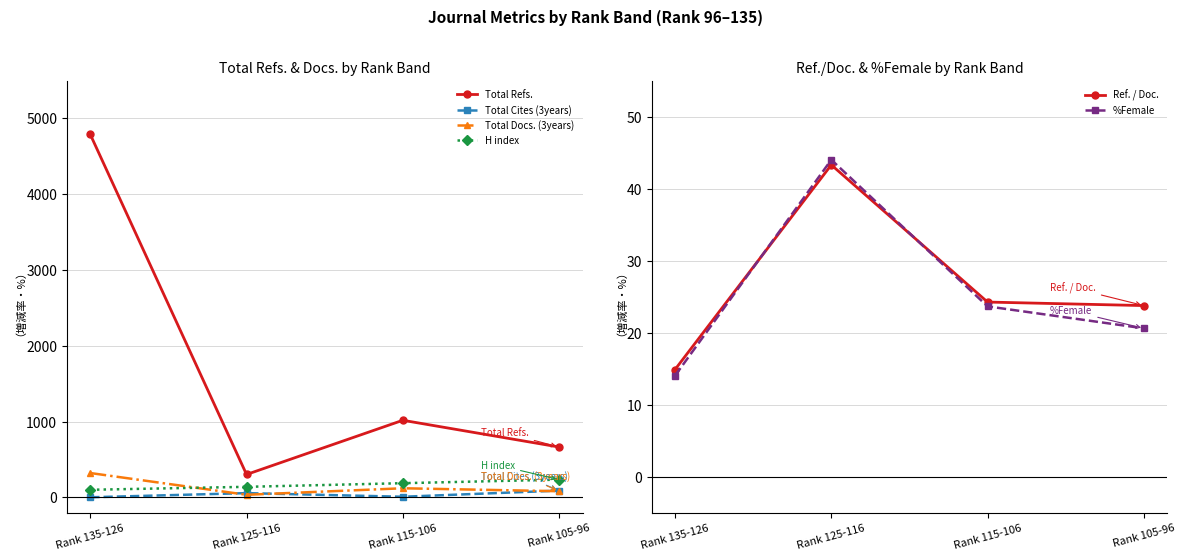

Where does the Ref. / Doc. series first go above 24?

Rank 125-116